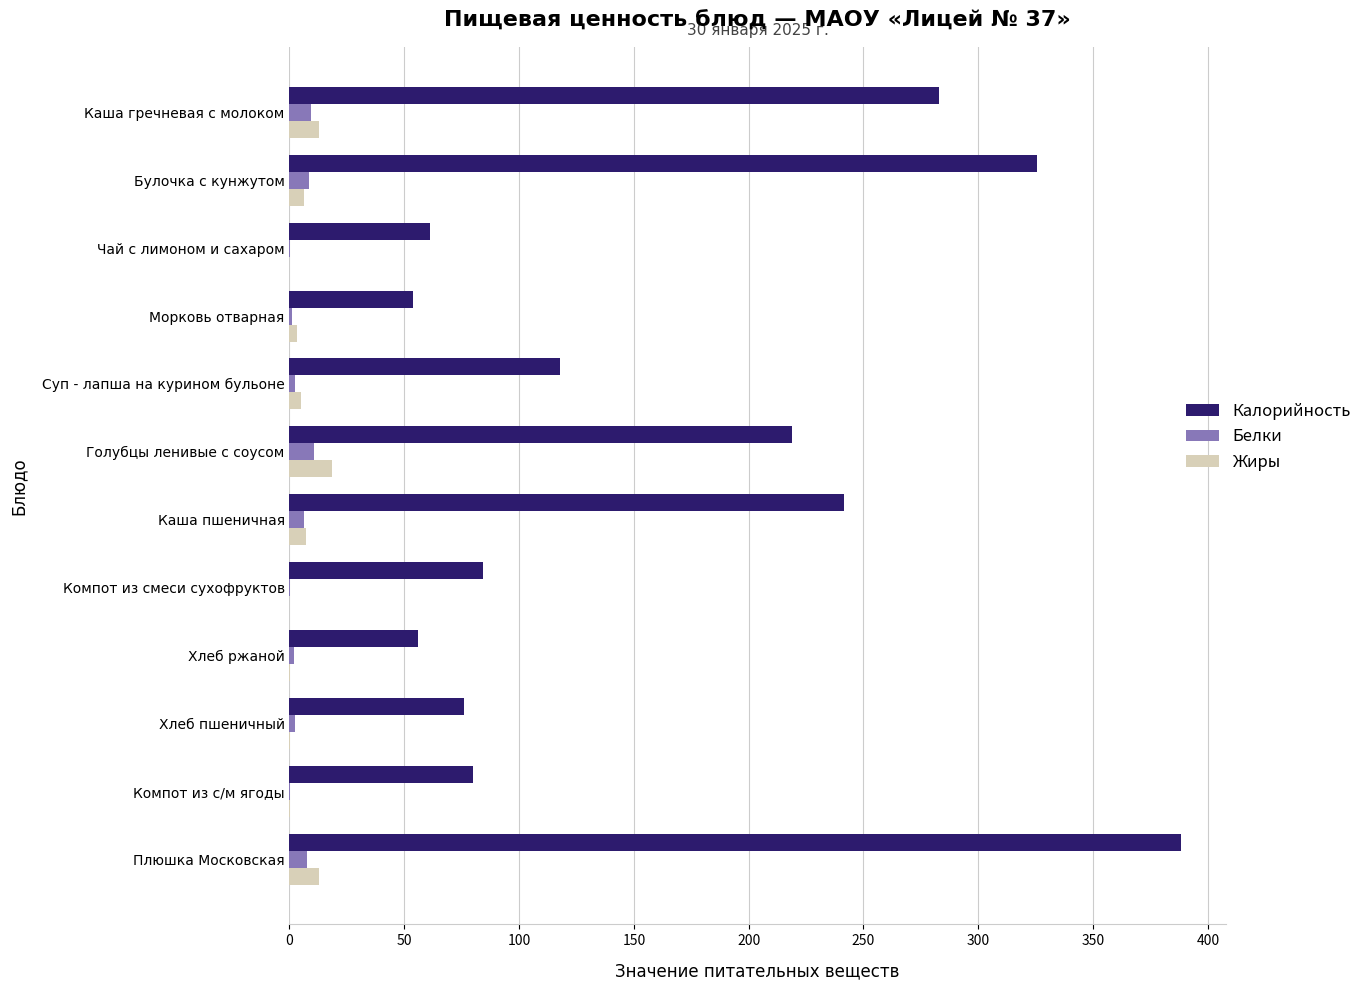

How many distinct data groups are displayed?

3